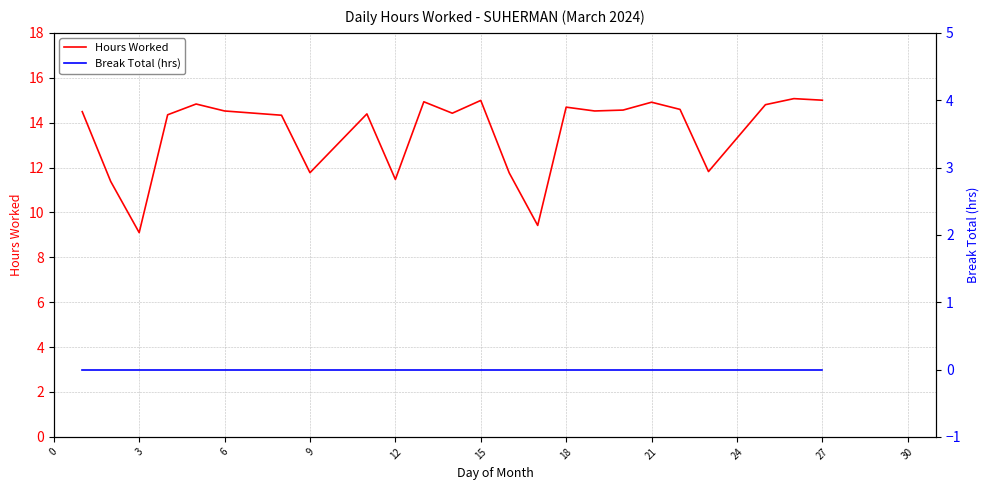

The value of Hours Worked at 15 is 20.6. True or false?

False